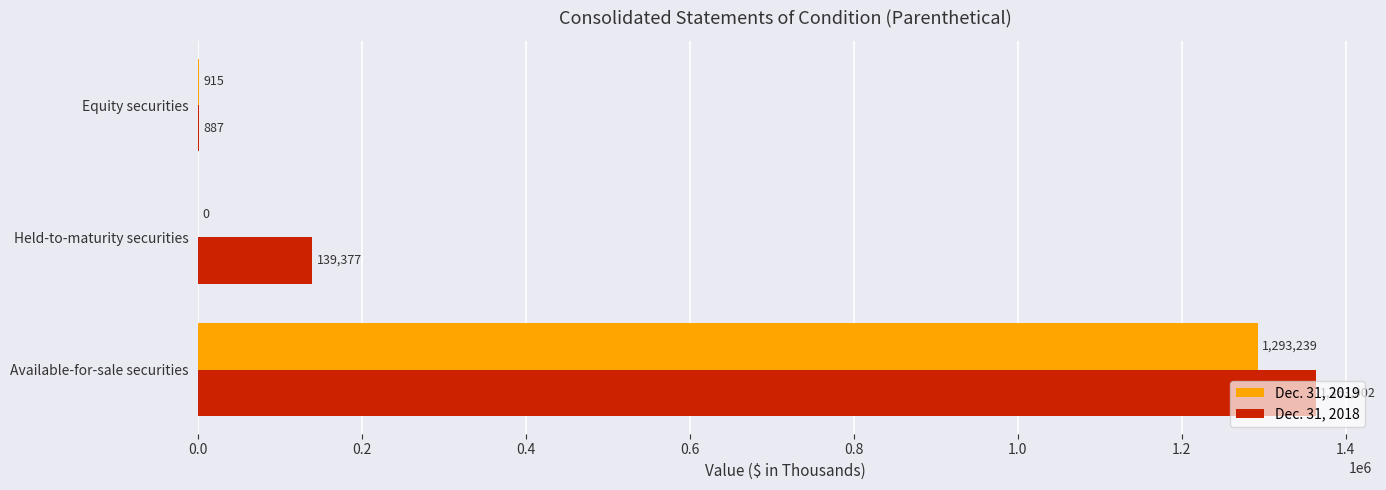

At which category is the sum across all series the highest?

Available-for-sale securities